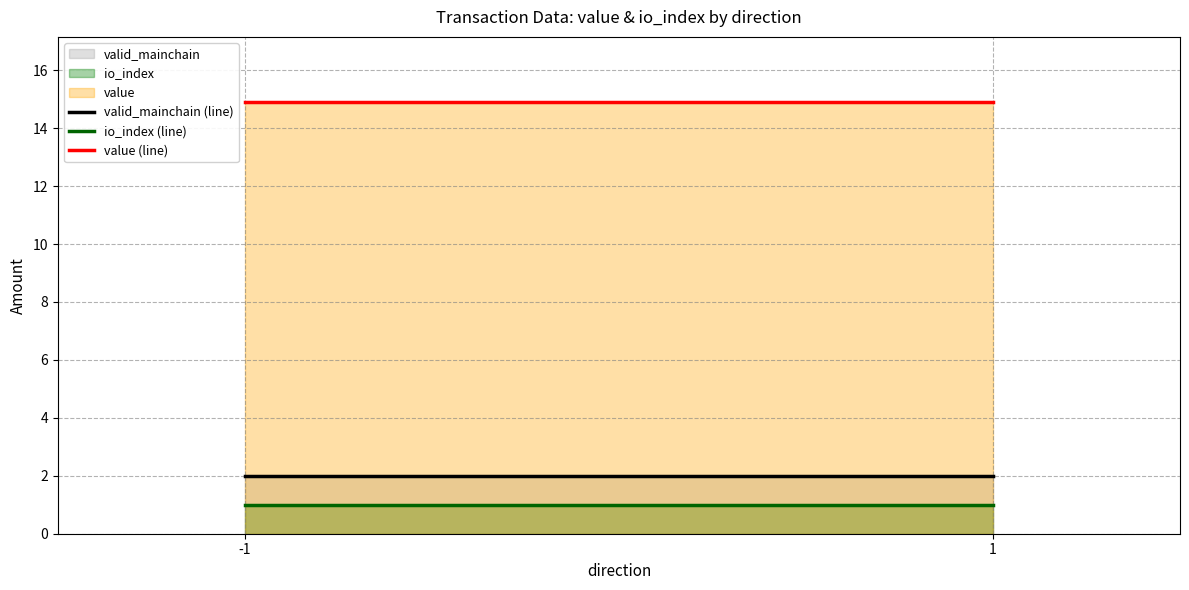

What is the value of the value (line) point at the 1st from the left?

14.9